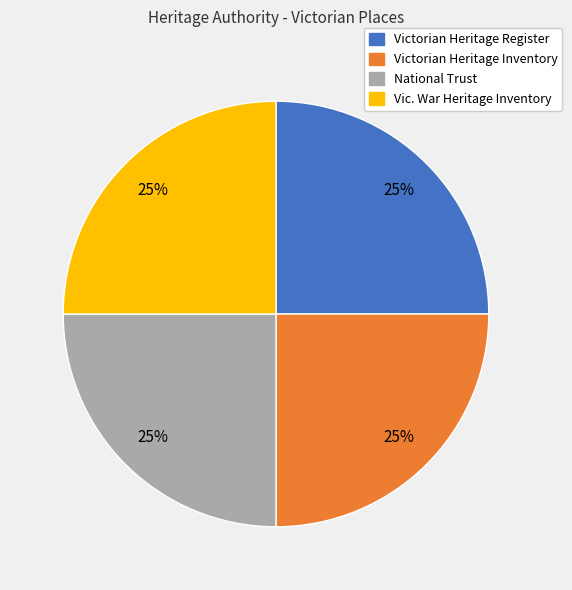

How many segments does this pie chart have?

4